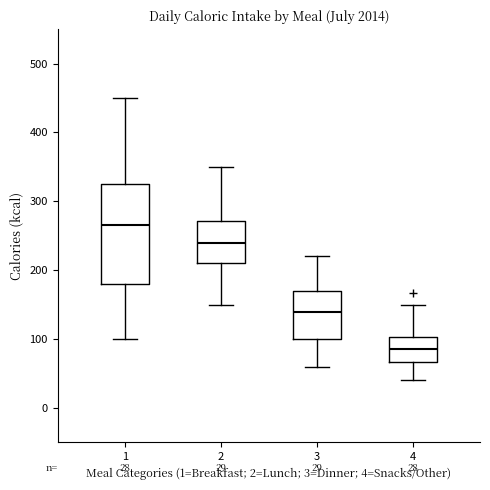

Comparing the boxes themselves (not the whiskers), which one is the tallest?

1